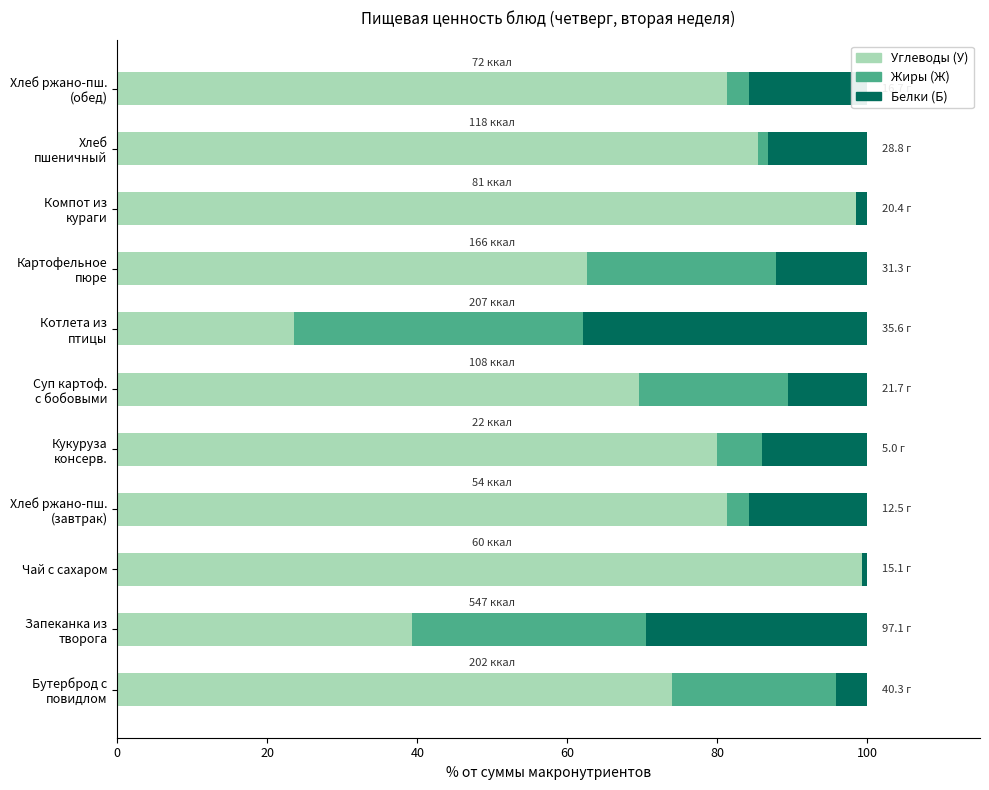

What is the average value of the Углеводы (У) series?

72.3